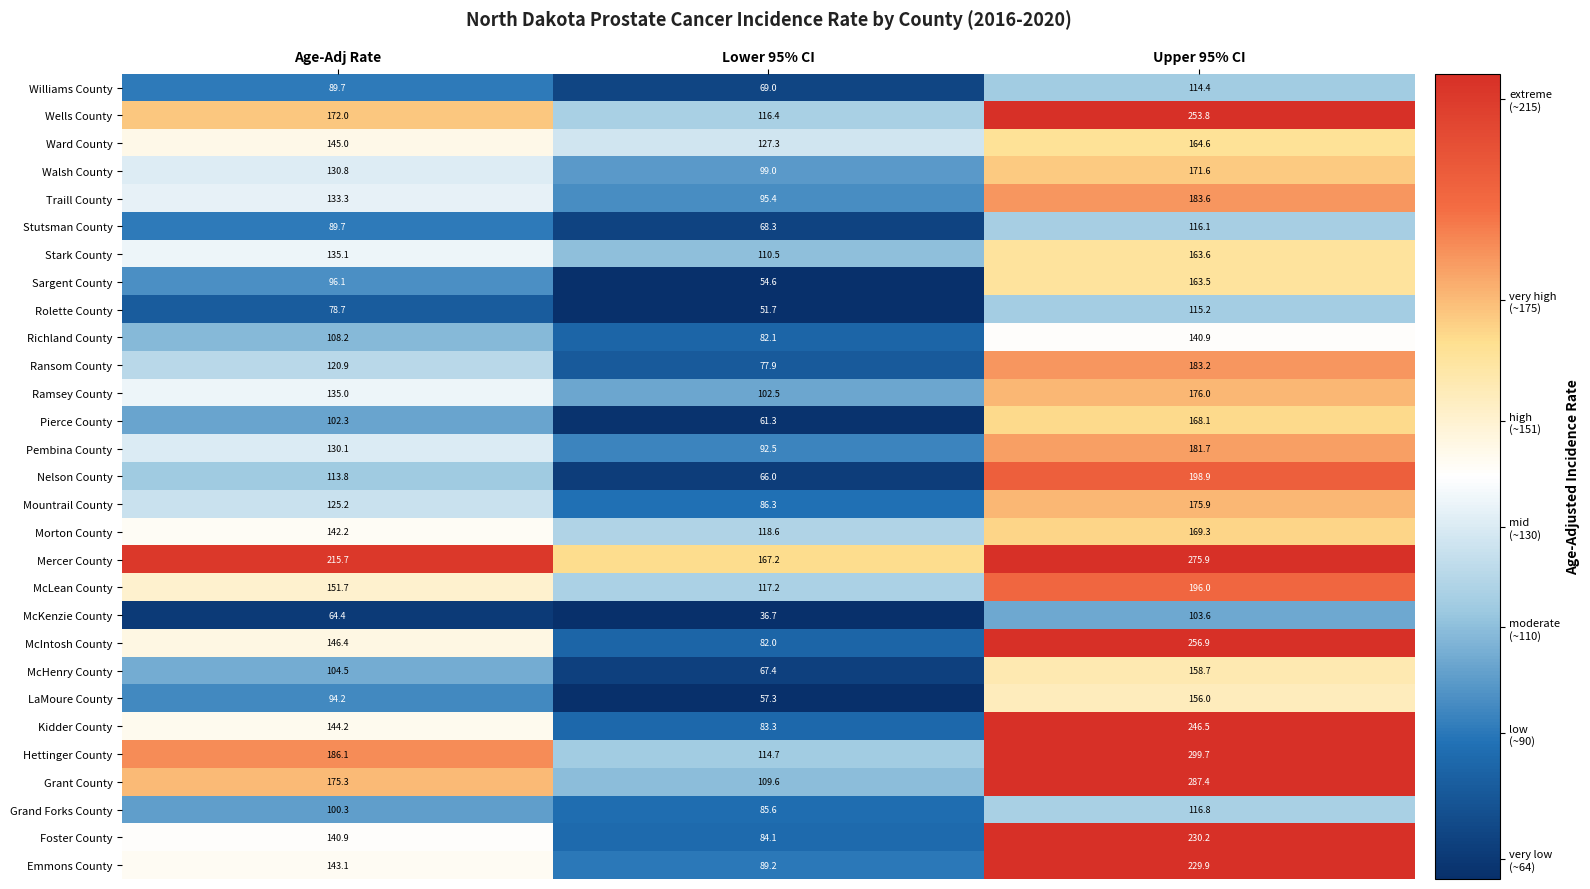

What is the difference between the maximum and minimum values in the Foster County series?

146.1